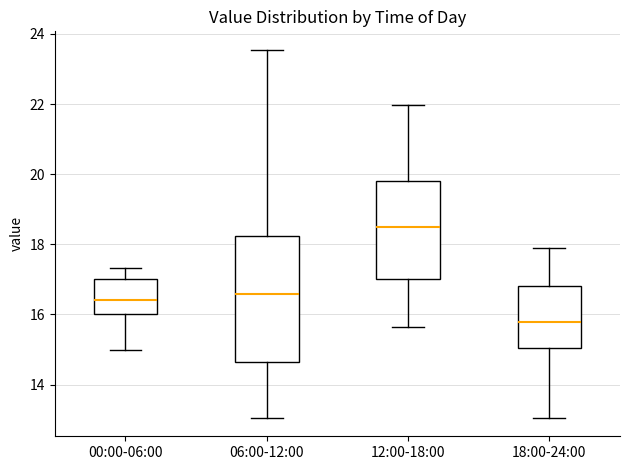

Where is the lower edge of the box for 12:00-18:00 on the y-axis? The values are not printed on the chart, so give them approximately, as read against the axis.

17.0